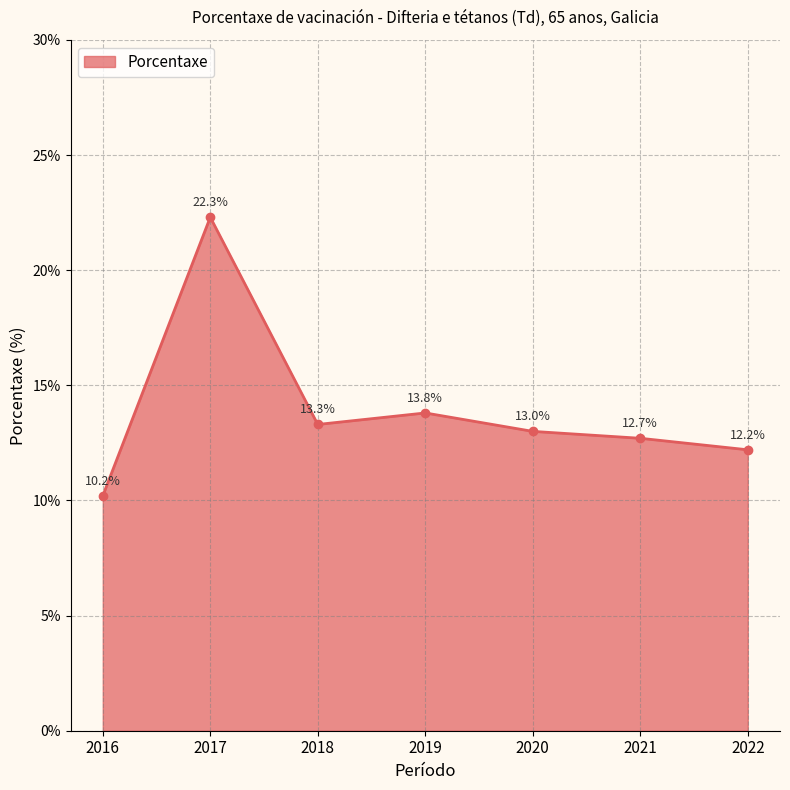

The value at 2019 is 6.1. True or false?

False